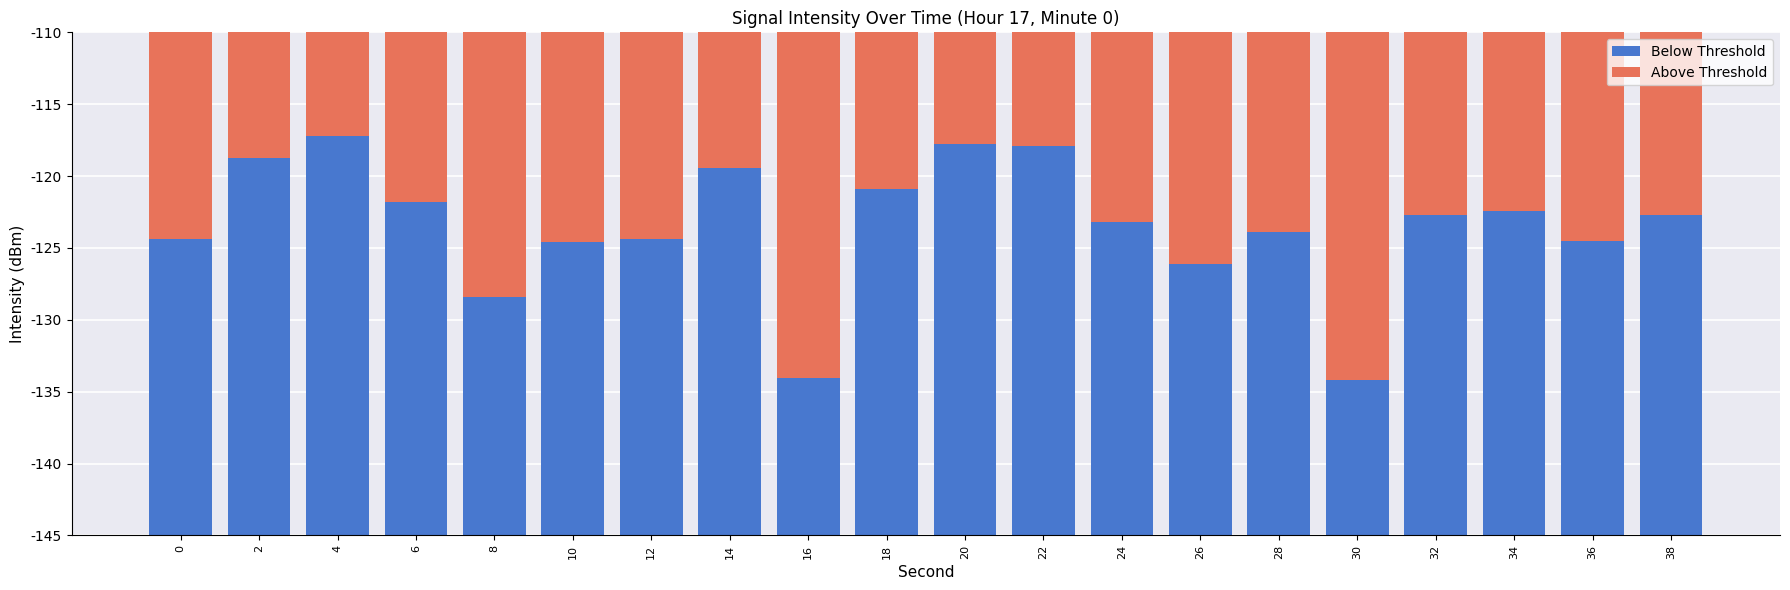

Where is Above Threshold nearest to the value 15?

10